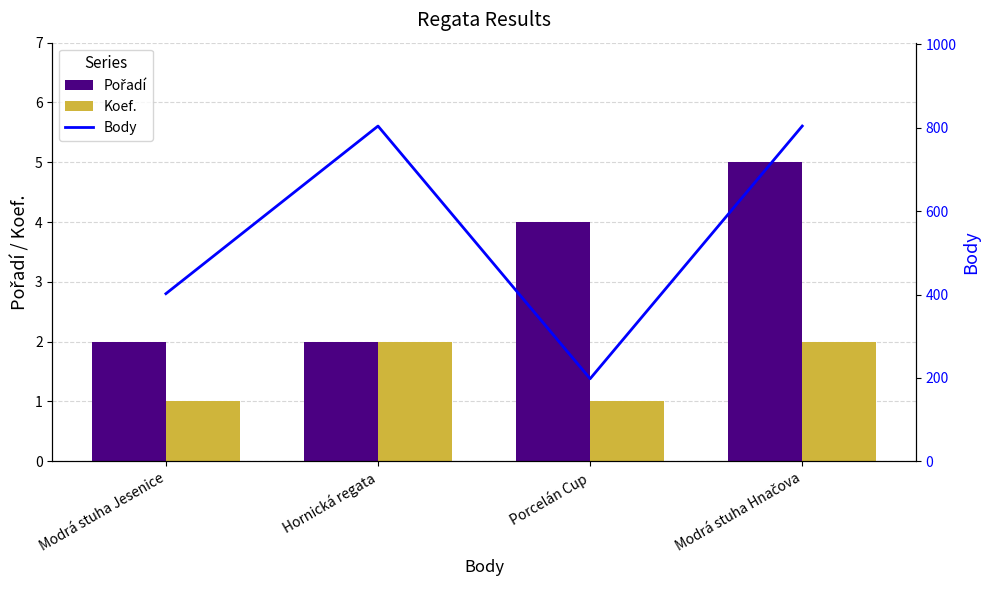

Reading left to right, transcribe all the data shown in this chart.

Pořadí: Modrá stuha Jesenice=2	Hornická regata=2	Porcelán Cup=4	Modrá stuha Hnačova=5
Koef.: Modrá stuha Jesenice=1	Hornická regata=2	Porcelán Cup=1	Modrá stuha Hnačova=2
Body: Modrá stuha Jesenice=402	Hornická regata=804	Porcelán Cup=198	Modrá stuha Hnačova=804